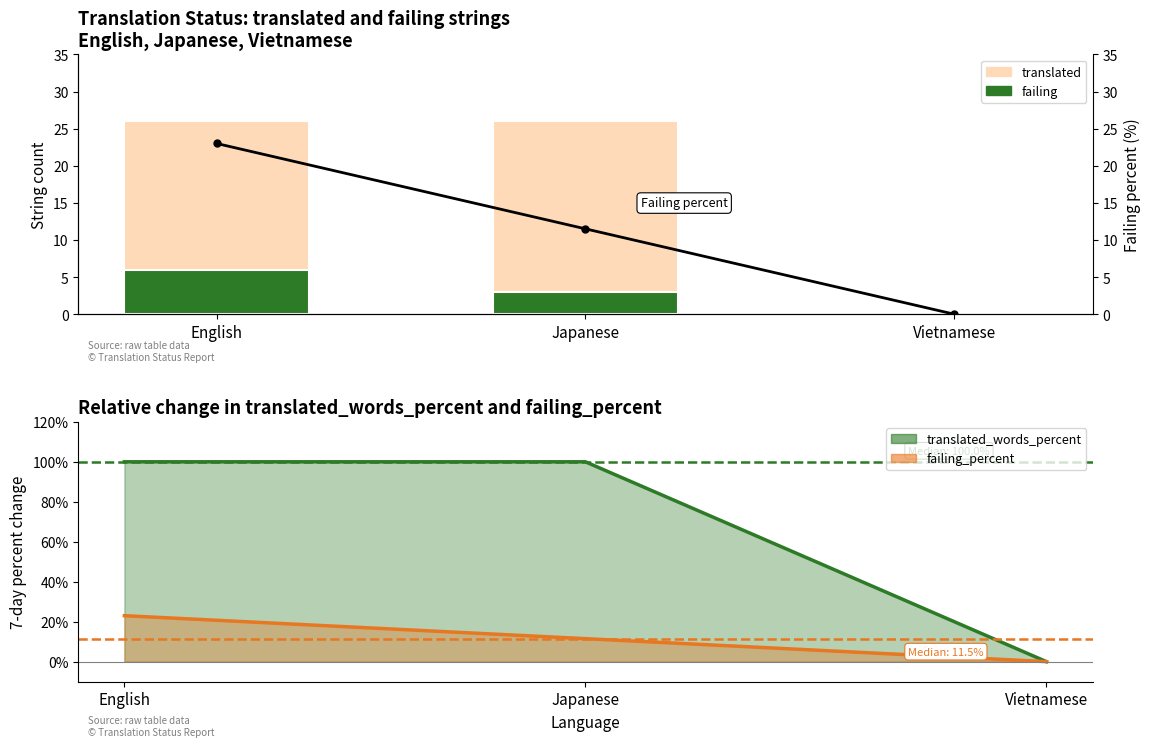

What is the total value across all series at English?

178.0